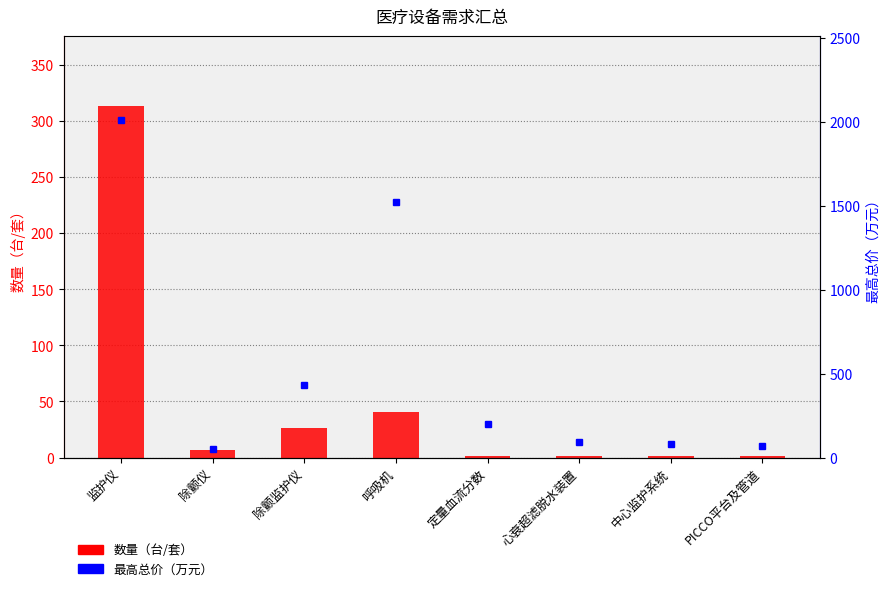

Which series has the largest total across all categories?

最高总价（万元）